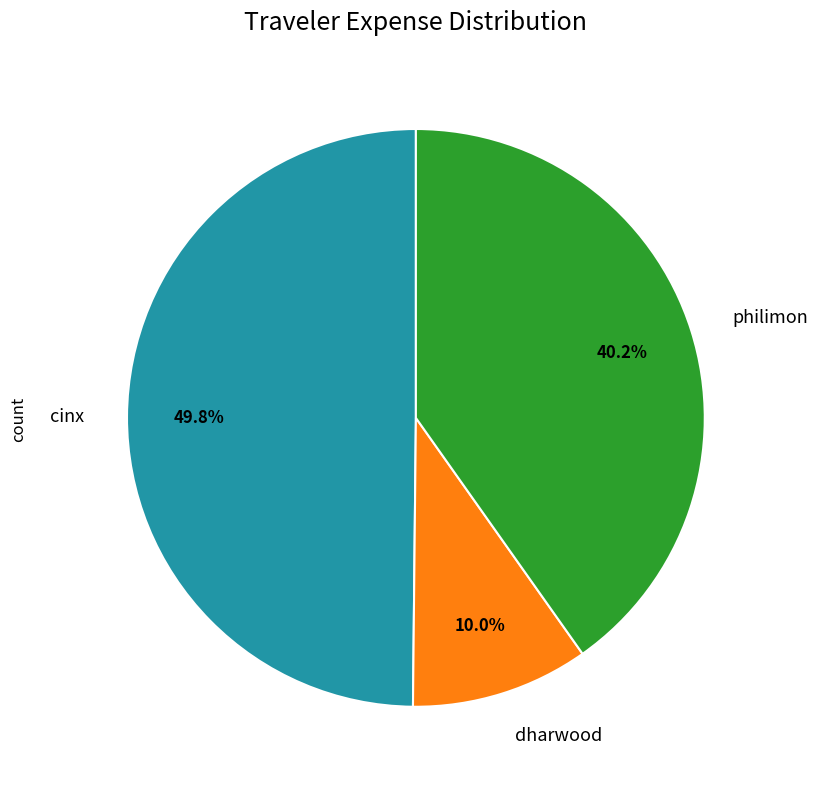

What percentage is the dharwood slice, to the nearest percent?

10%